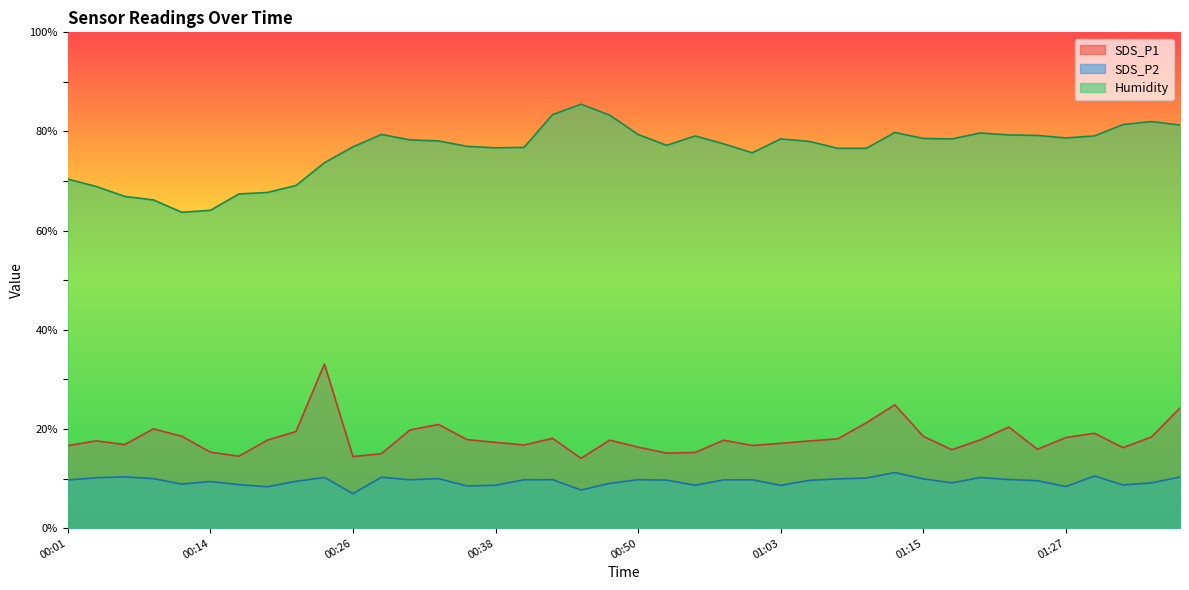

Is the value of Humidity at 01:10 greater than the value of SDS_P2 at 01:15?

Yes